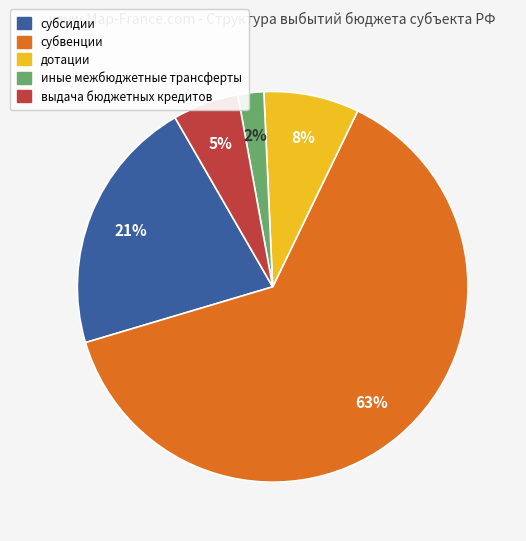

True or false: субсидии accounts for 14% of the total.

False